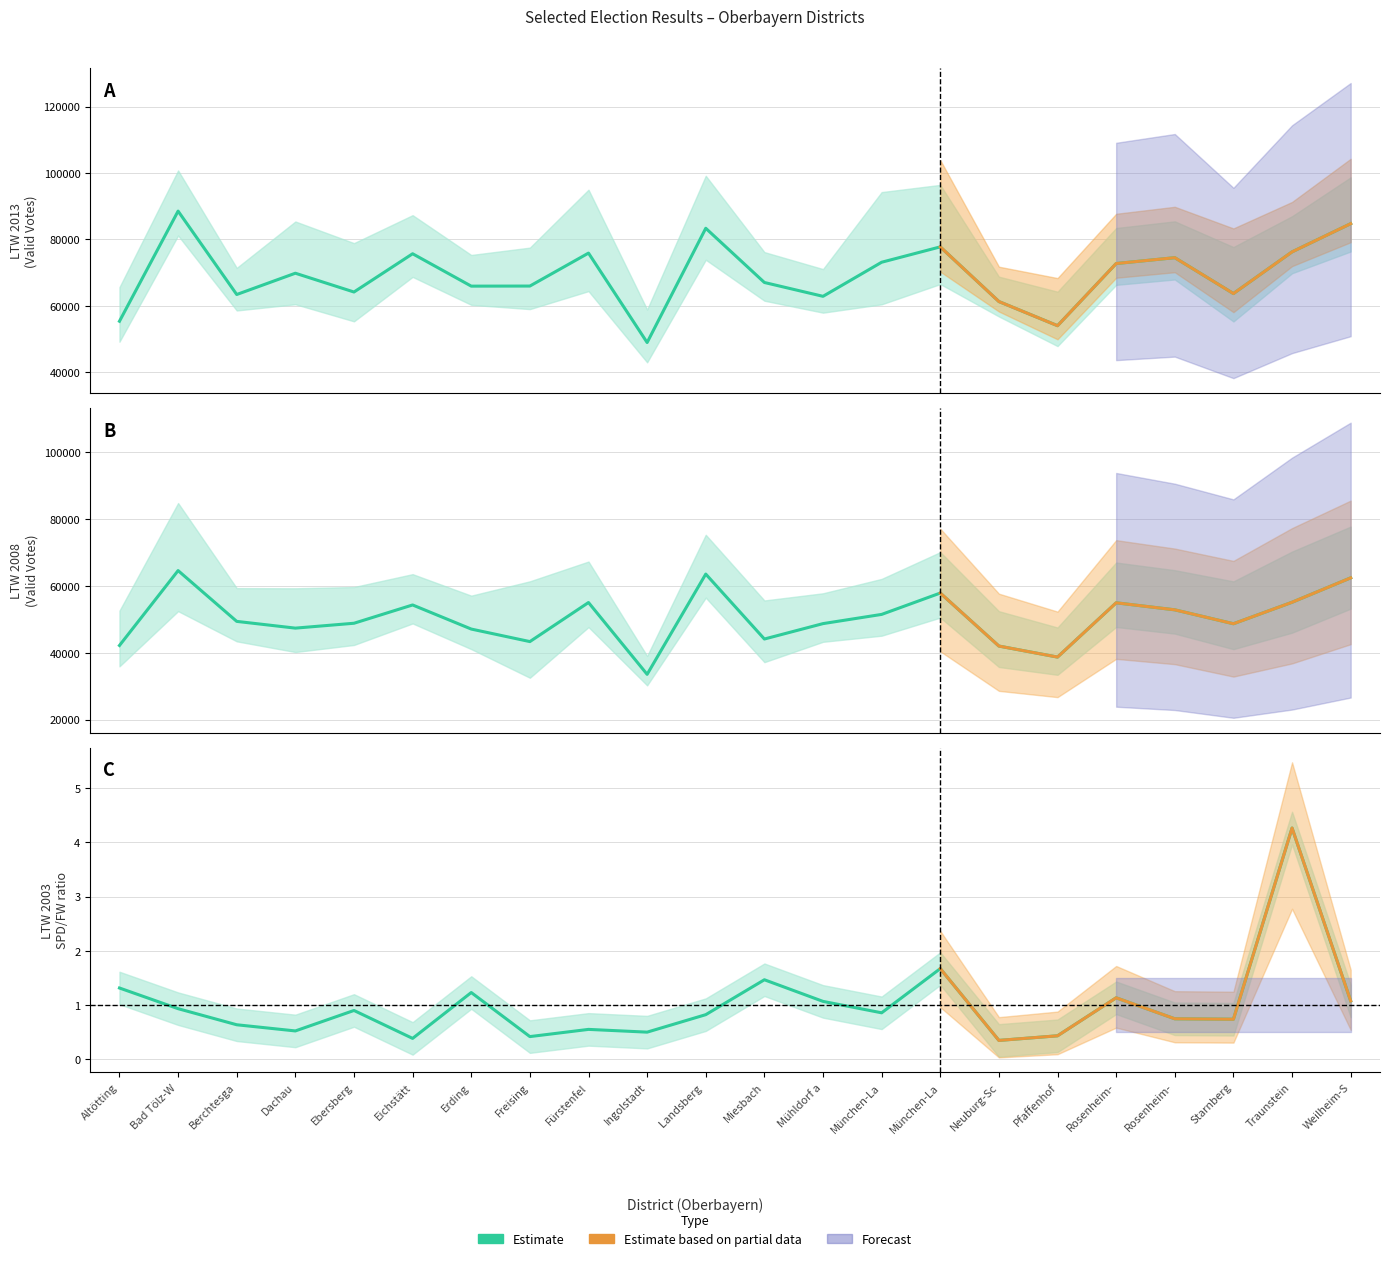

In LTW 2013 CSU, how many points are higher than both neighbors (excluding endpoints)?

7